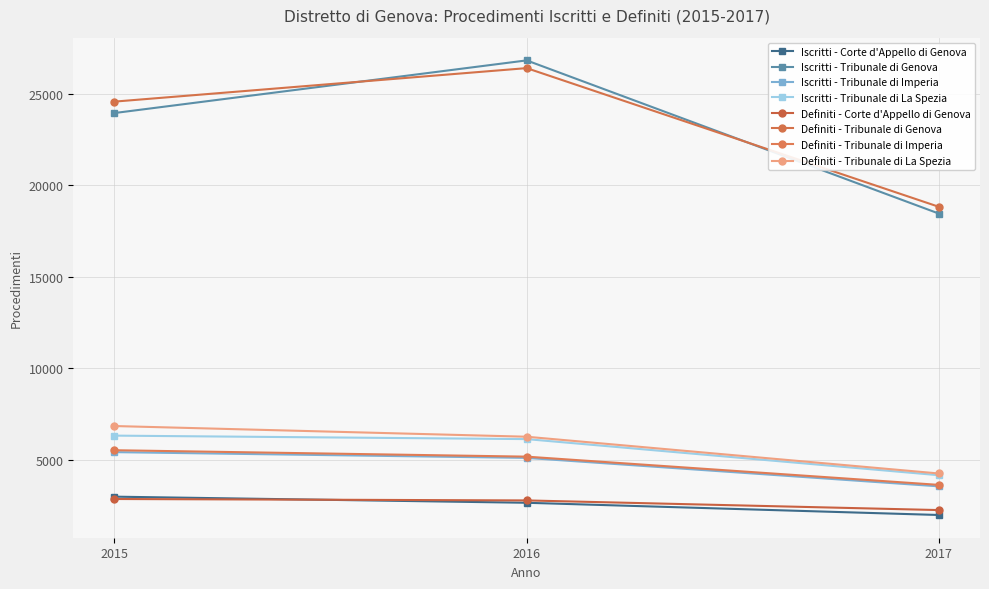

What is the greatest value displayed?

26824